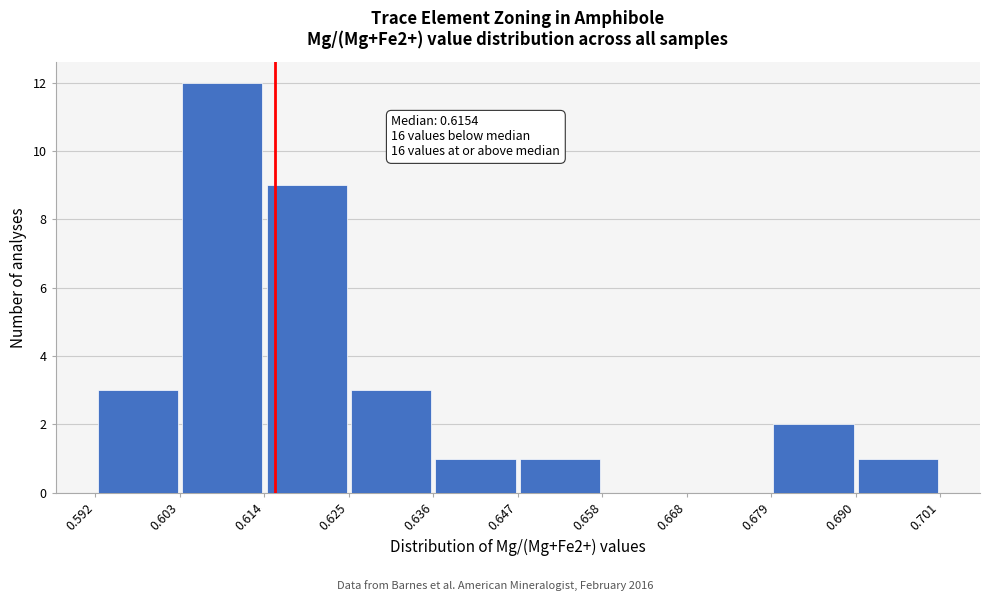

Over which range of the x-axis is the bar tallest?

0.603 to 0.614